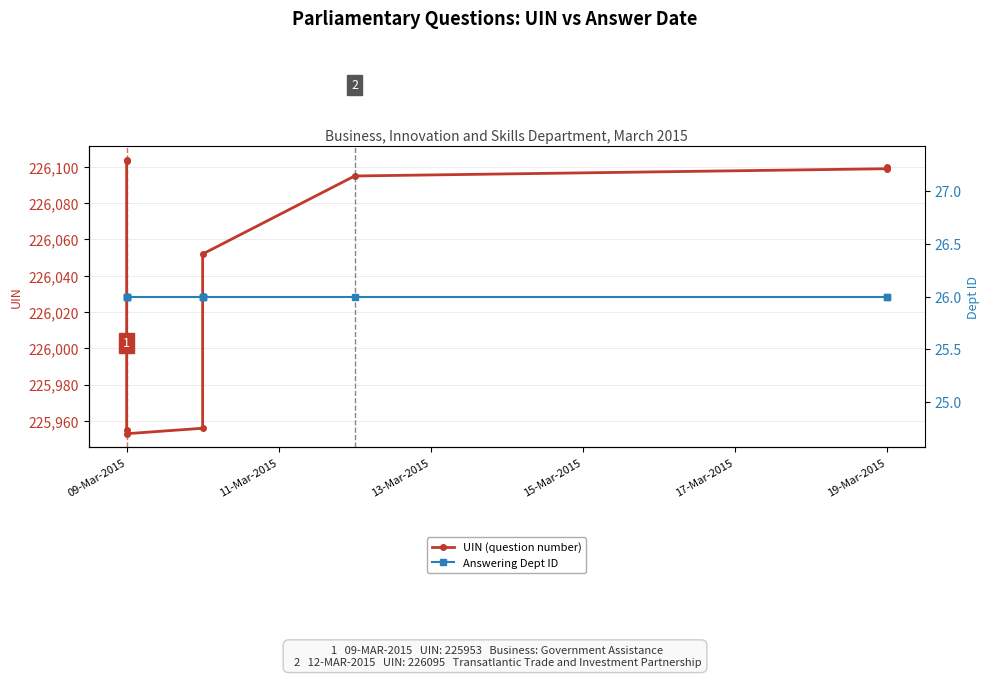

What is the highest value of the UIN (question number) series?

226104